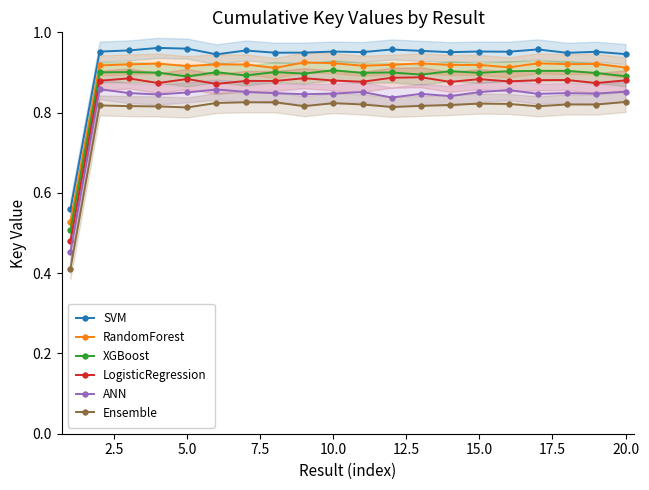

True or false: SVM has a value of 0.3 at 18.

False